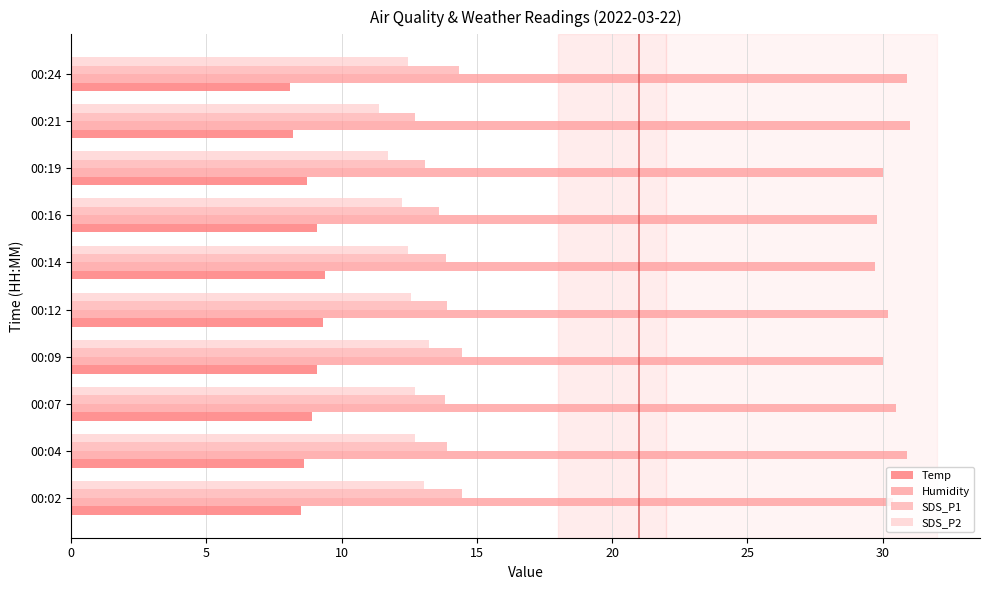

What is the difference between the maximum and minimum values in the SDS_P2 series?

1.9